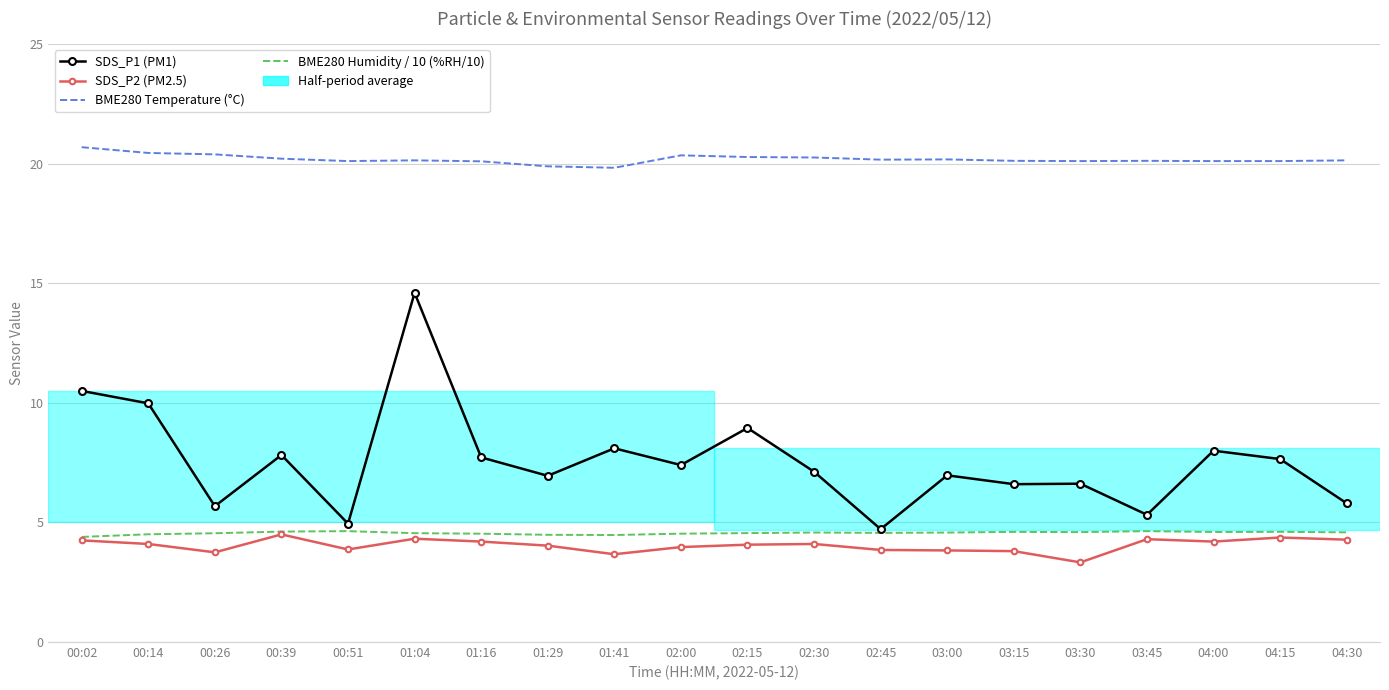

What position from the right is 01:16?

14